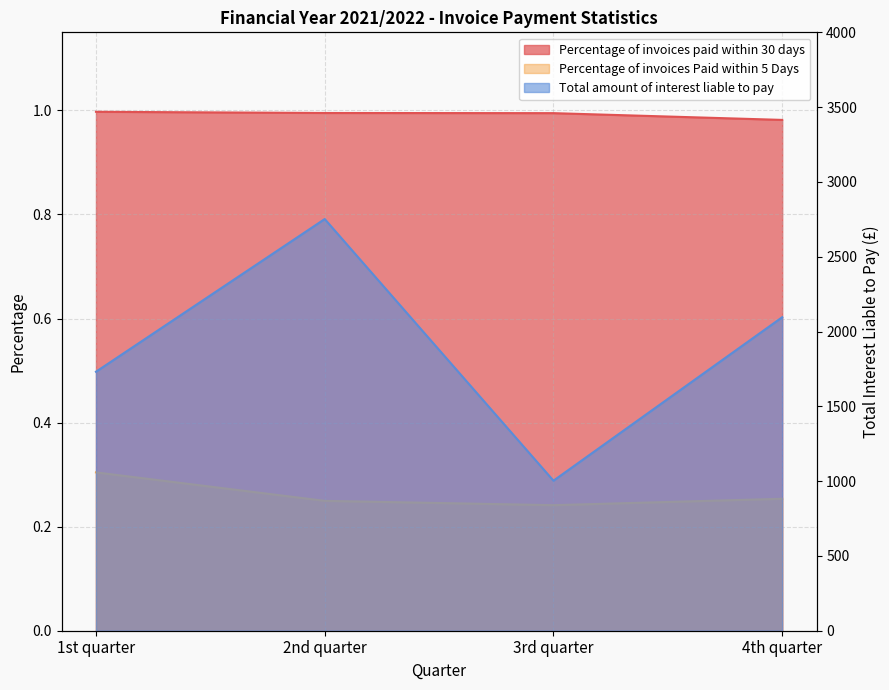

At which label does Total amount of interest liable to pay reach its peak?

2nd quarter